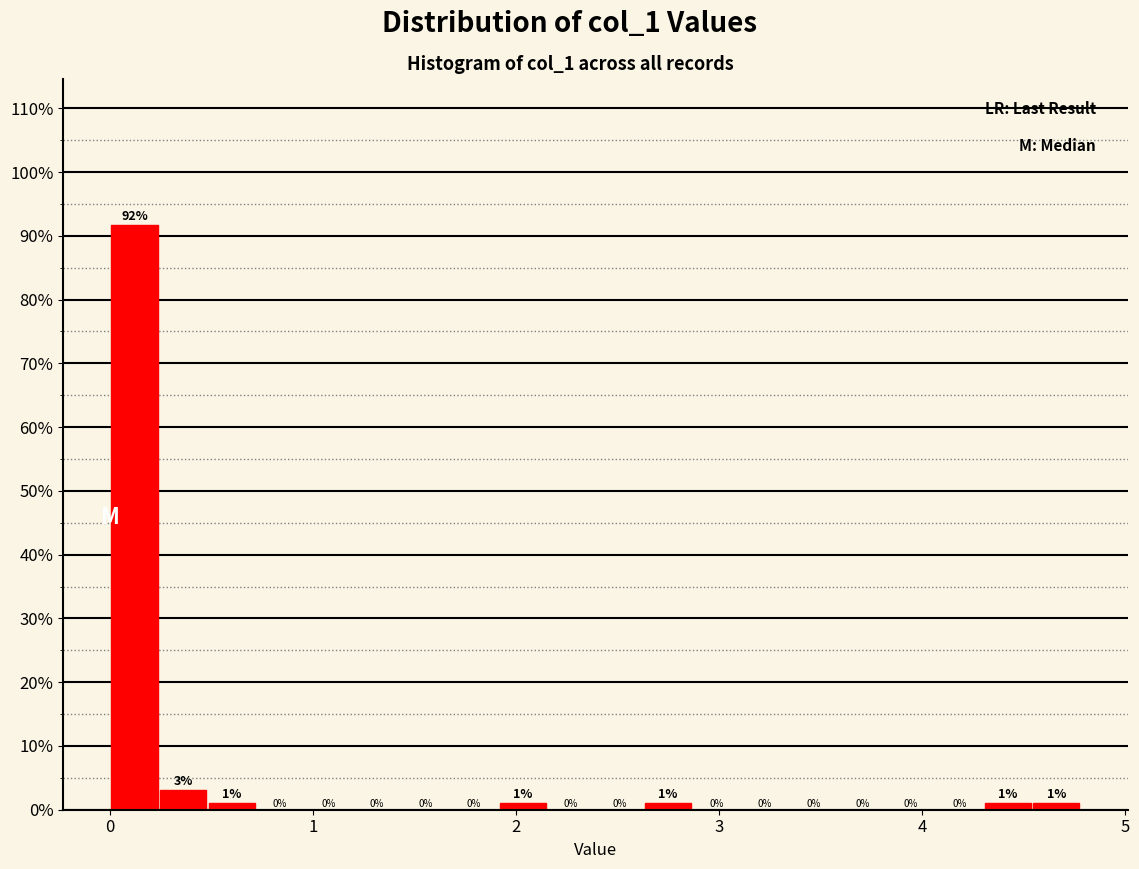

Read against the x-axis, roughly where is the centre of the tallest bar?

0.1